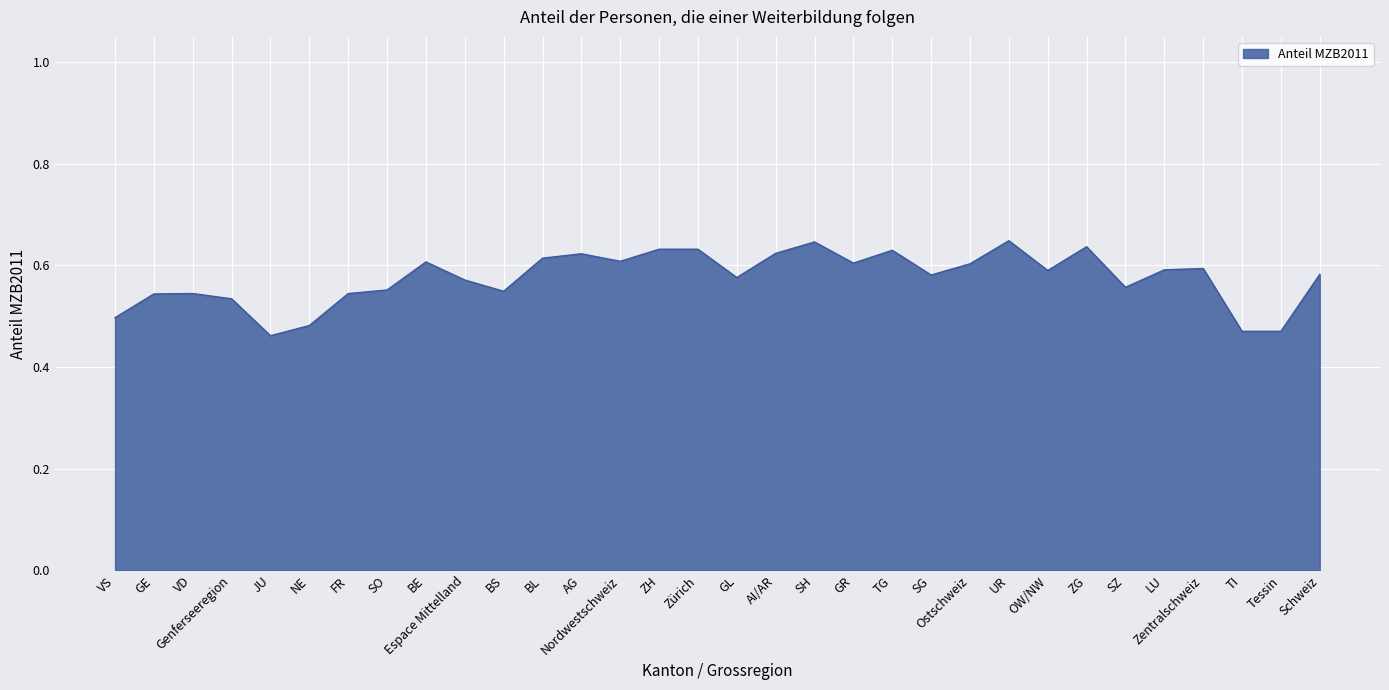

At which label is the value closest to 0?

JU